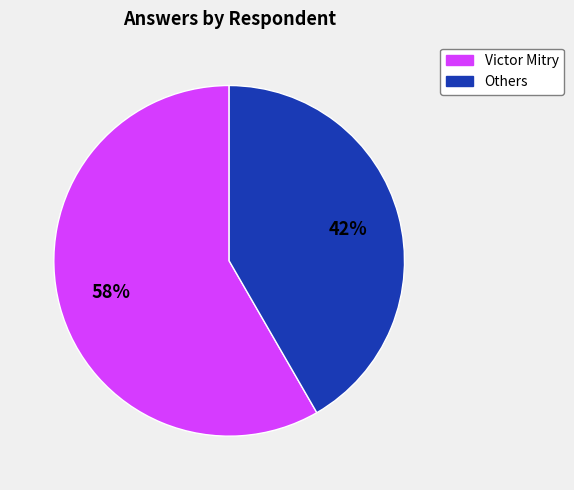

Count the number of slices in the pie.

2